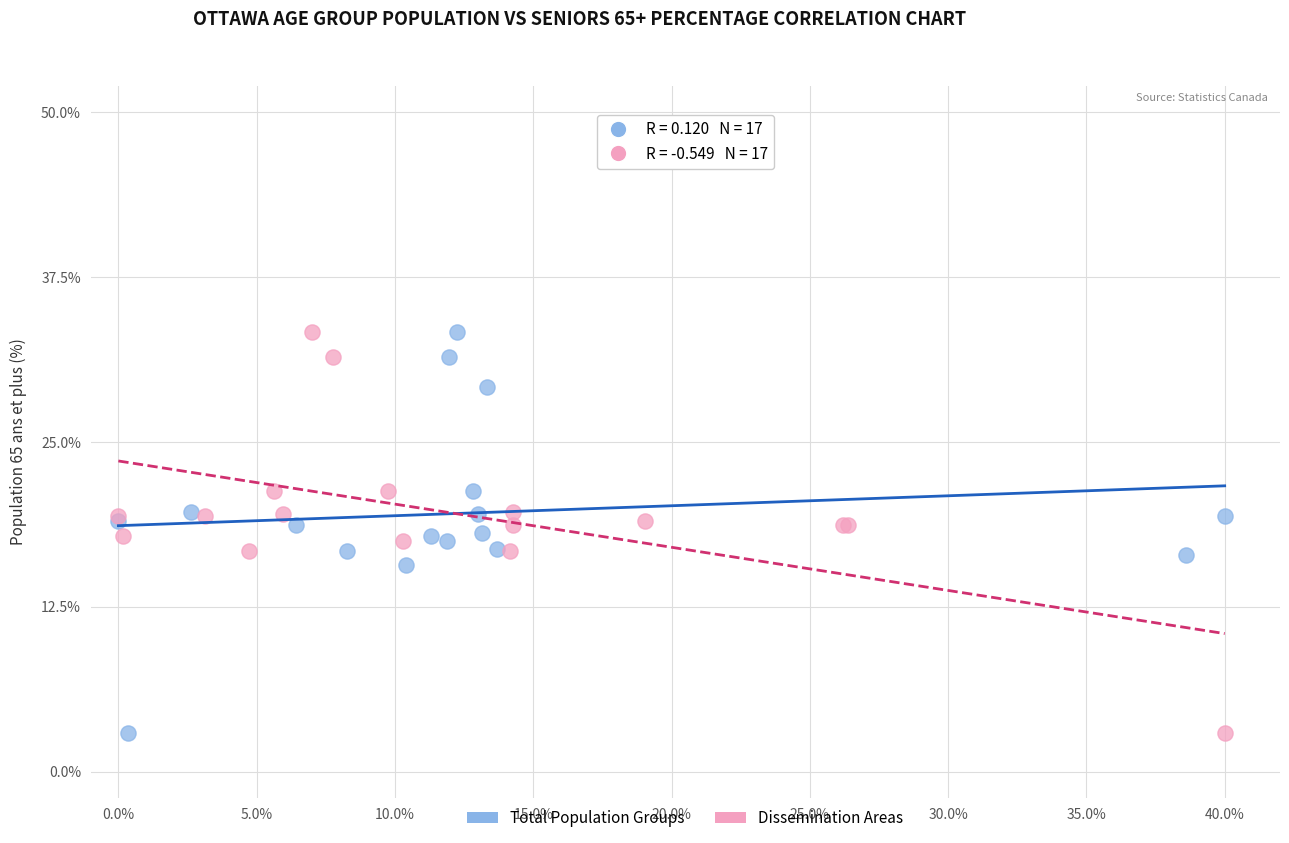

What are all the series names shown in the legend?

Total Population Groups, Dissemination Areas